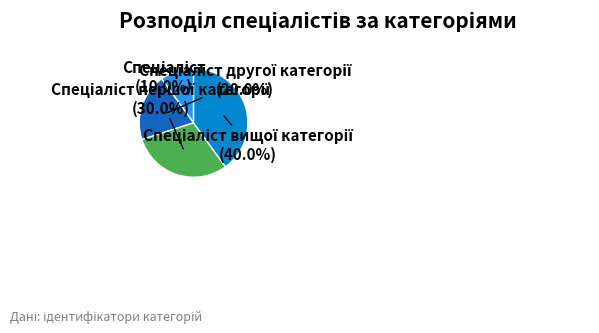

Does any single category account for the majority?

No